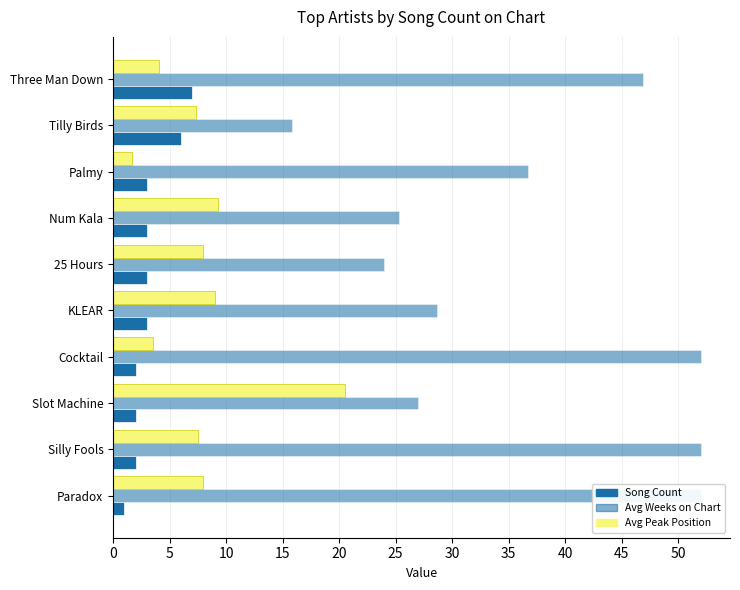

How many distinct data groups are displayed?

3